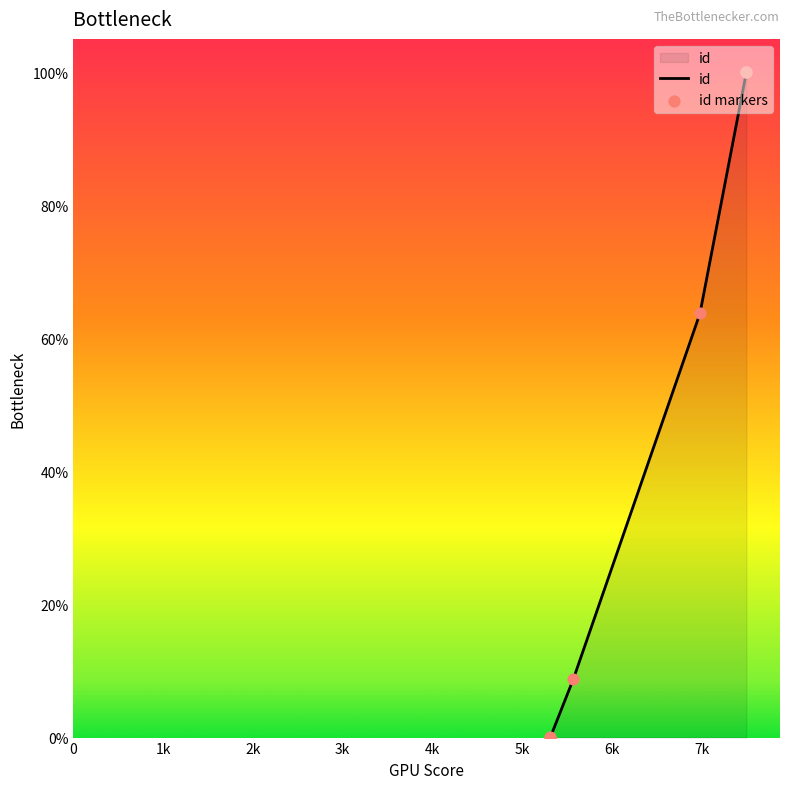

Which series contains the lowest Y value?

id